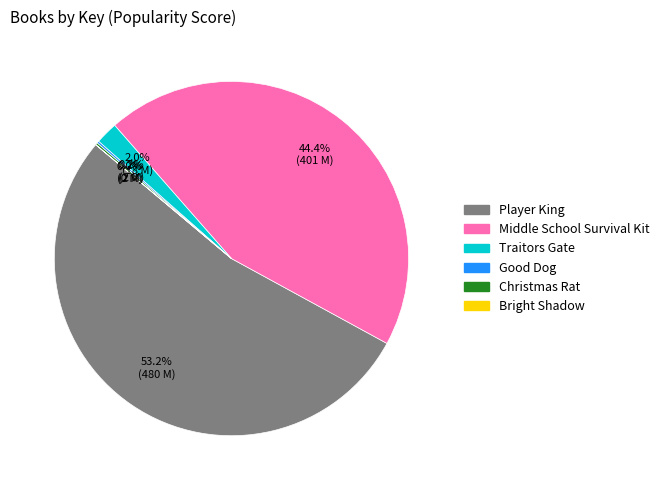

What portion of the pie excludes Player King?

46.8%